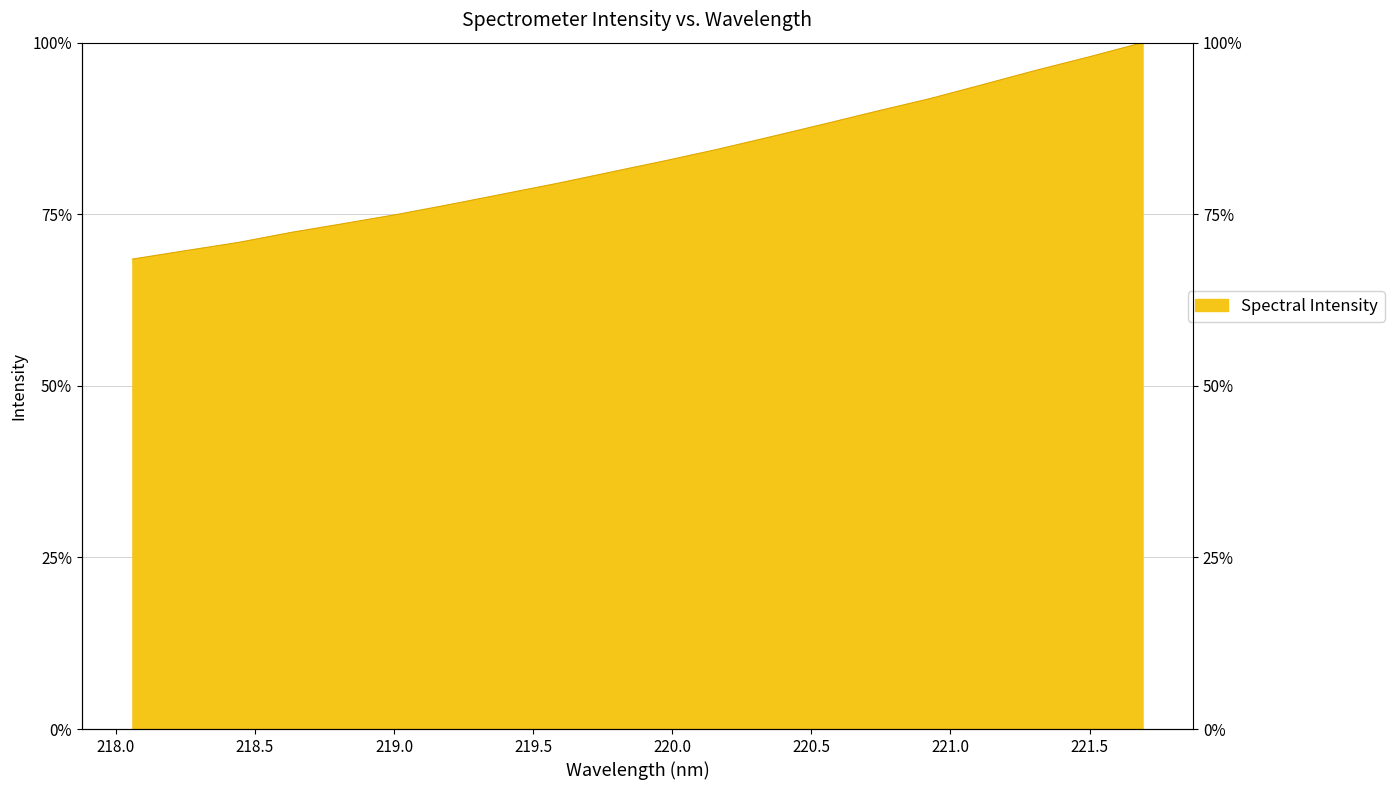

Which label corresponds to the largest value in the chart?

221.6902